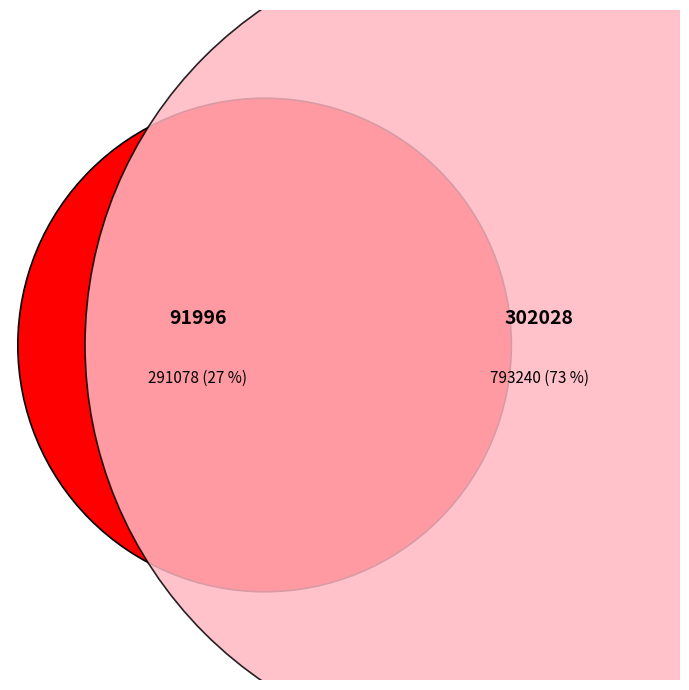

What percentage is NOT represented by 302028?

26.8%